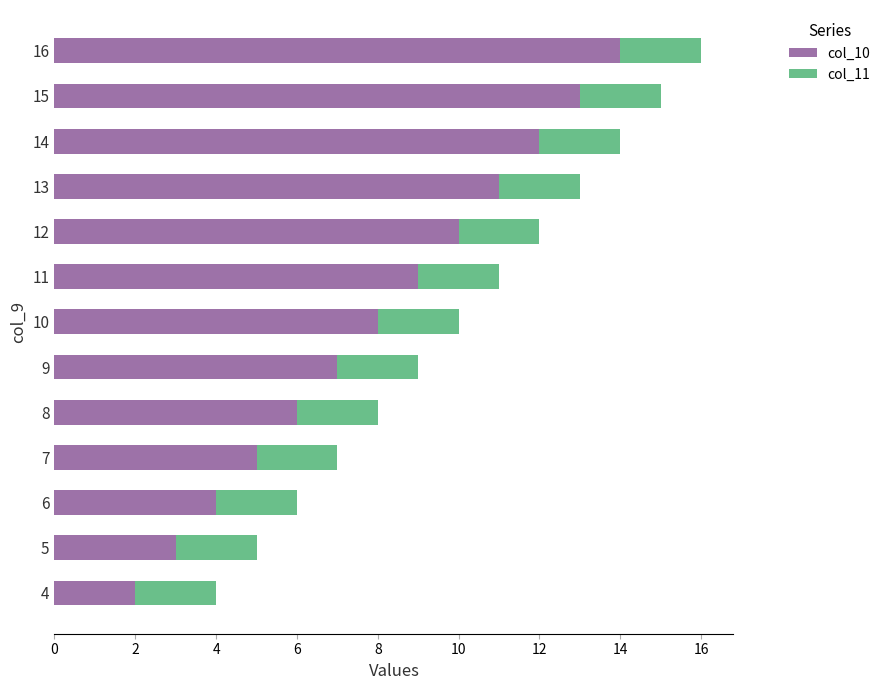

The col_10 series shows 16 at 12. True or false?

False